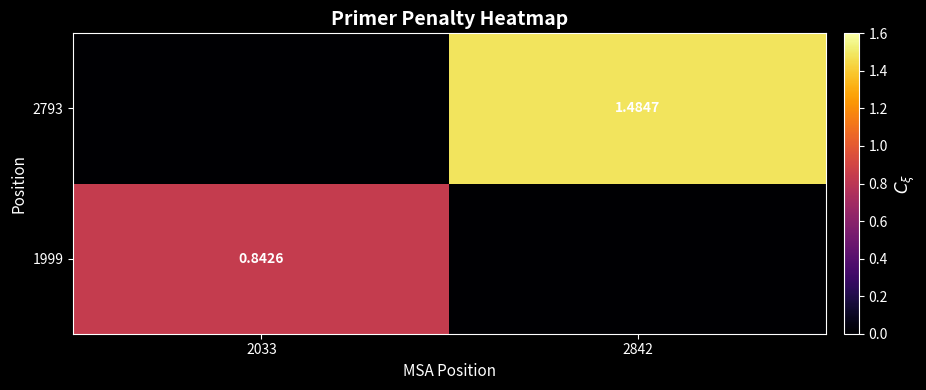

How many data points does each series have?

2